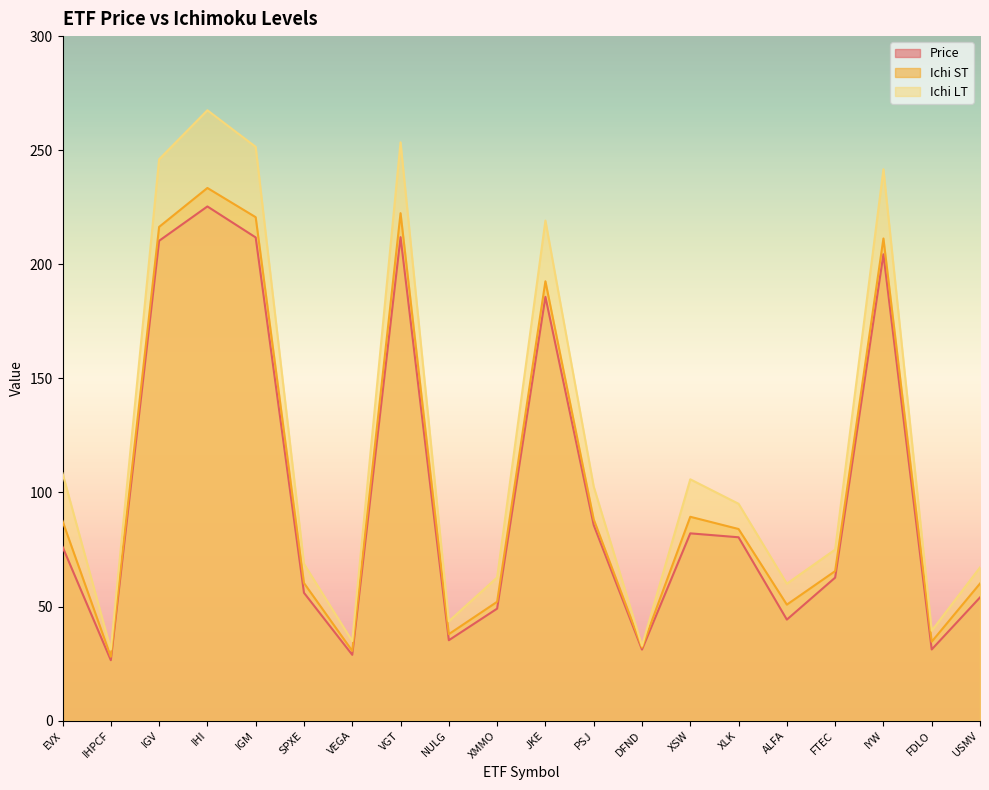

At which label does Ichi LT reach its minimum?

IHPCF